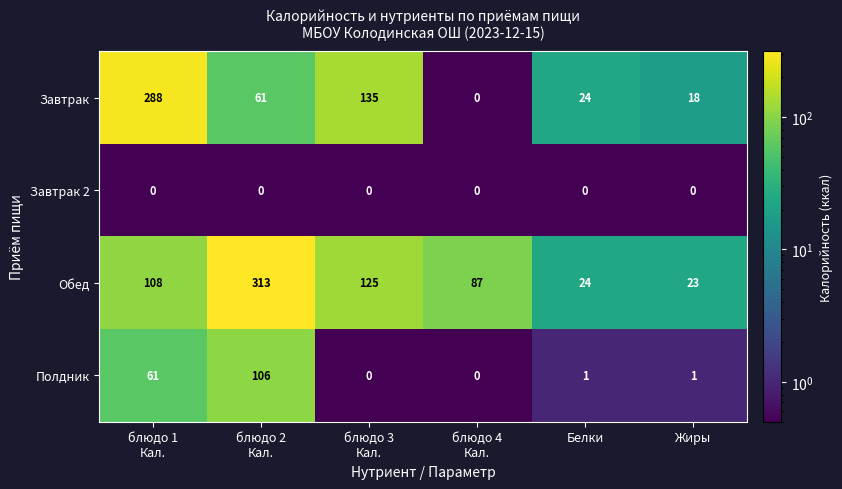

List the series in order of their peak value, highest first.

Обед, Завтрак, Полдник, Завтрак 2